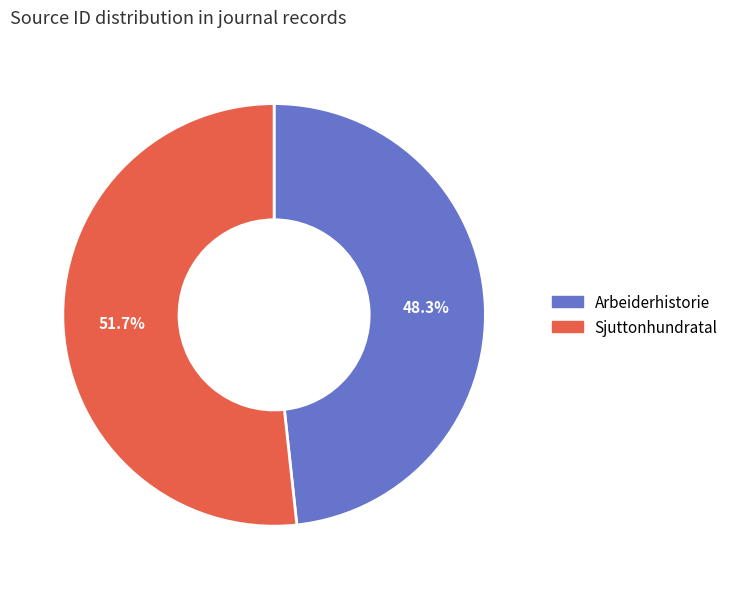

Is Sjuttonhundratal the majority of the pie?

Yes